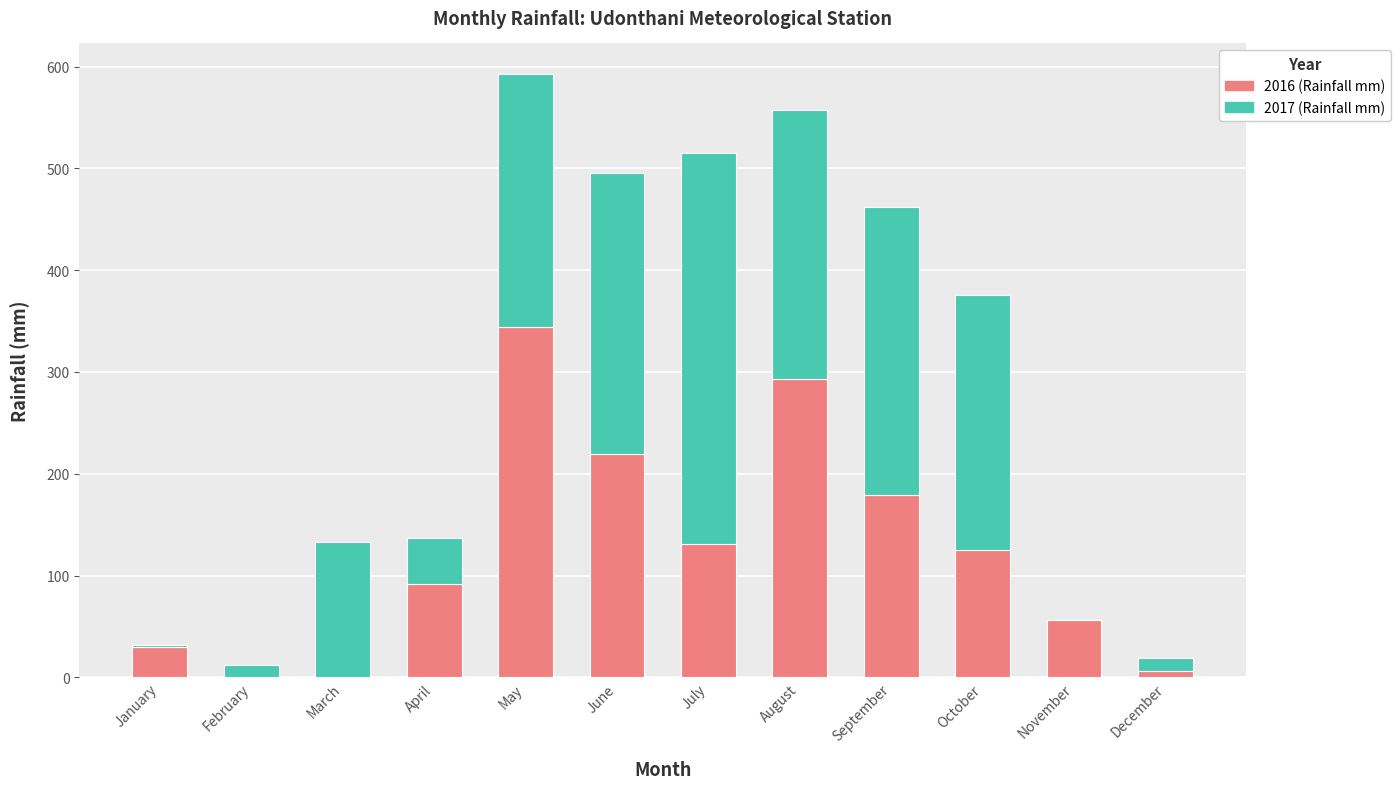

What is the sum of the 2016 (Rainfall mm) values at September and June?

399.0